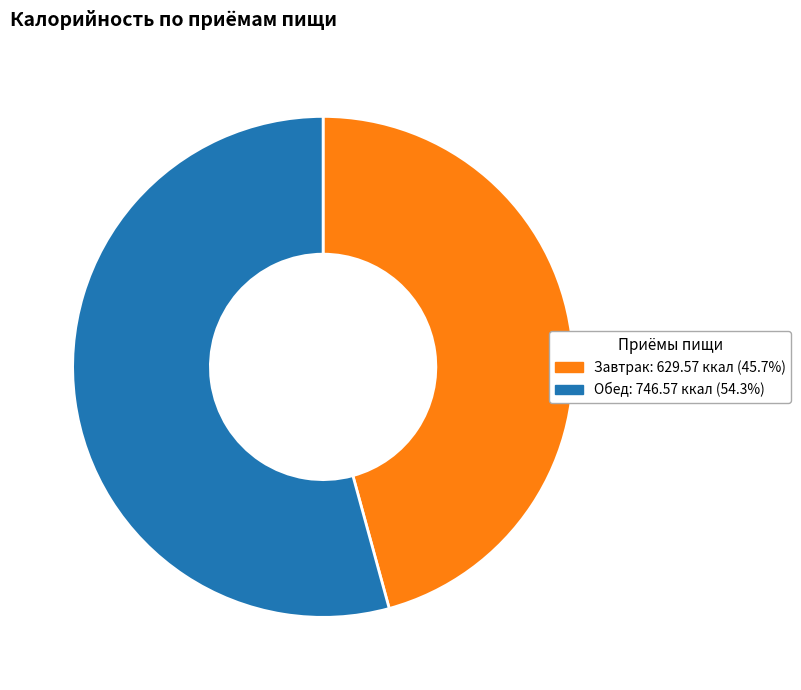

Is there any slice that represents more than half of the pie?

Yes